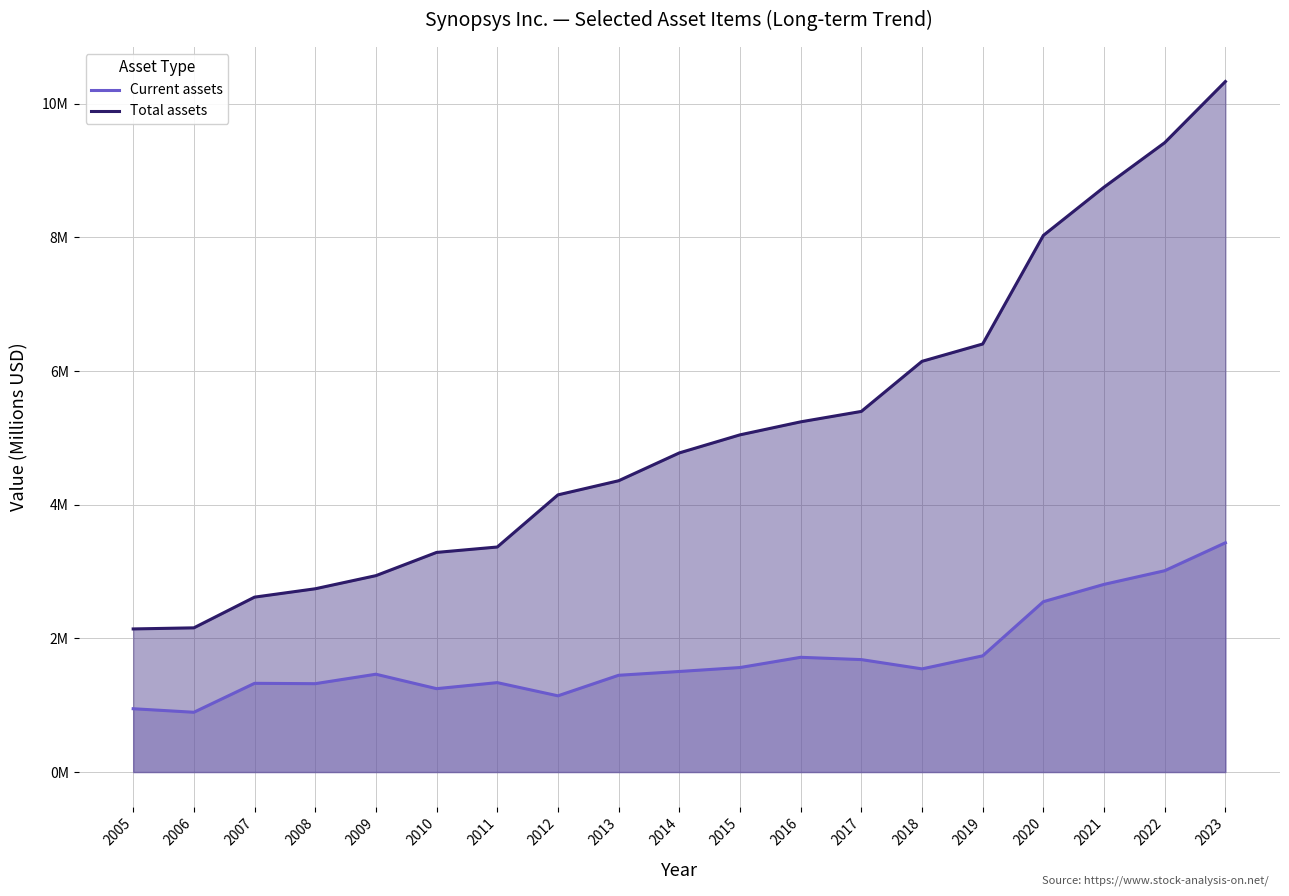

Where is Total assets nearest to the value 6?

2018